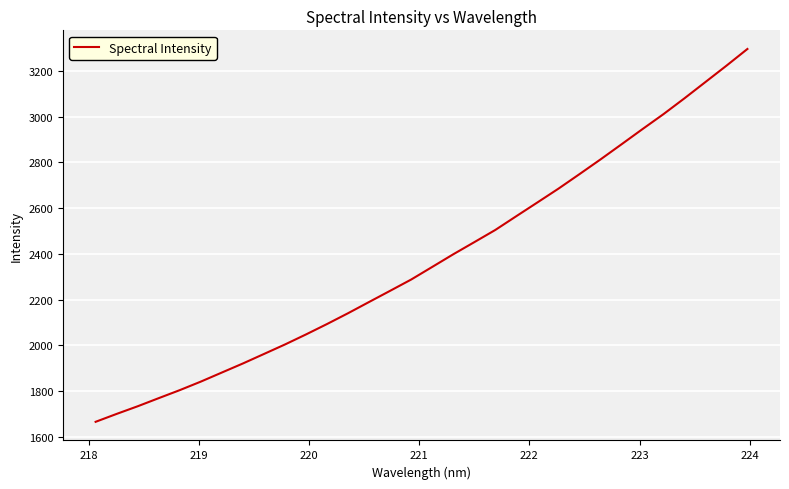

What is the difference between the maximum and minimum values?

1630.3